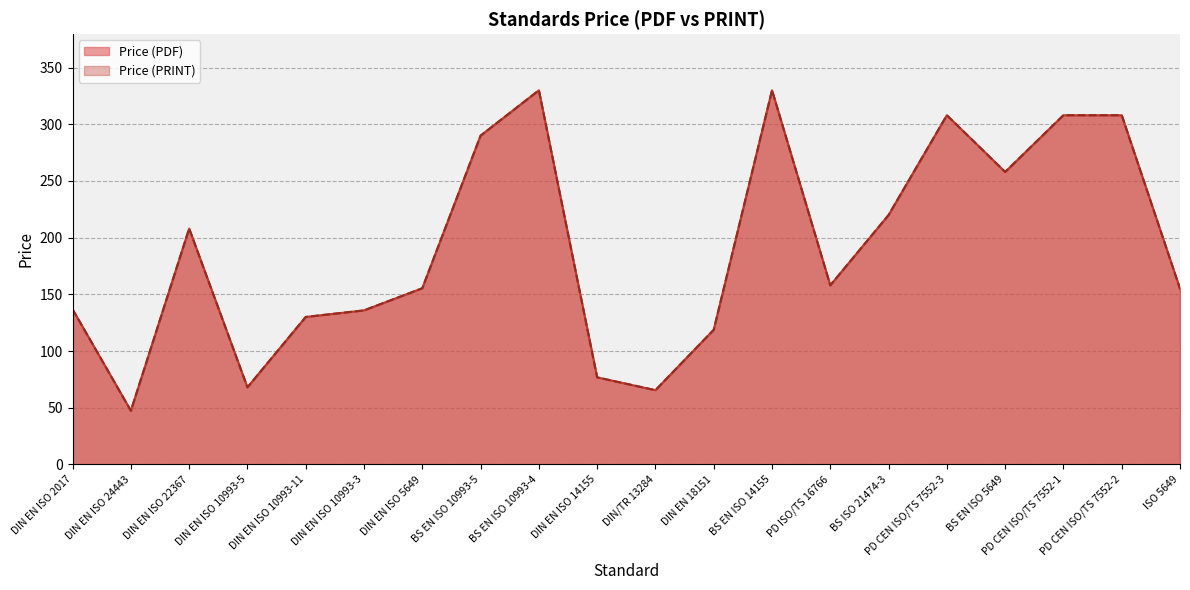

Is the value of Price (PRINT) at PD ISO/TS 16766 greater than the value of Price (PDF) at BS EN ISO 14155?

No